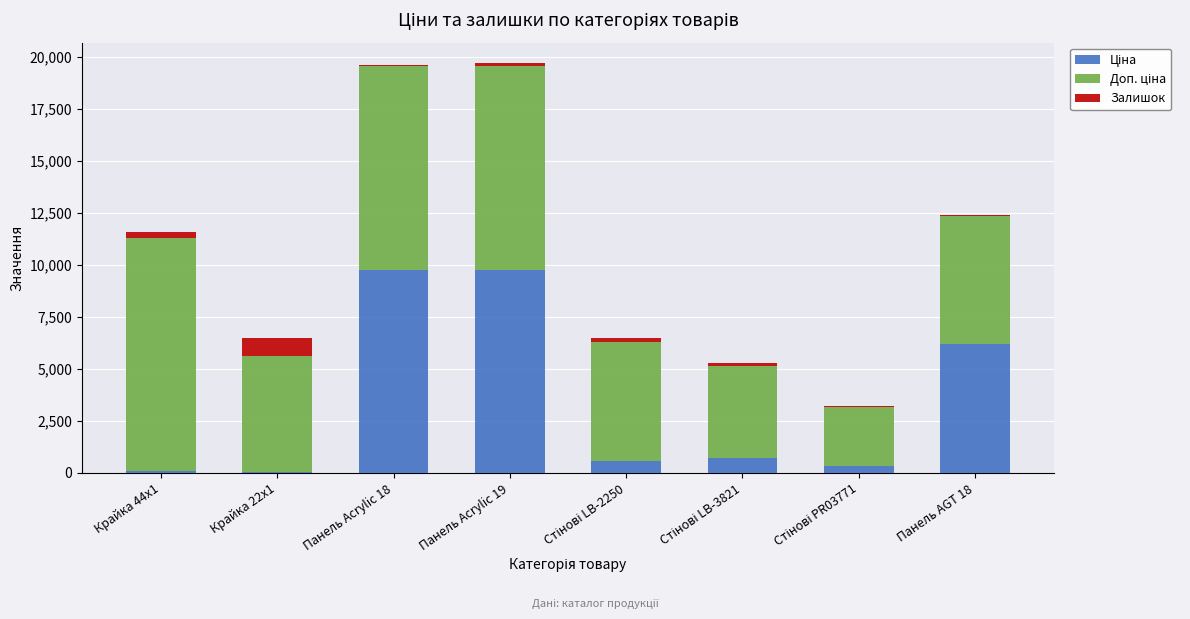

What is the label of the 1st bar from the left?

Крайка 44x1